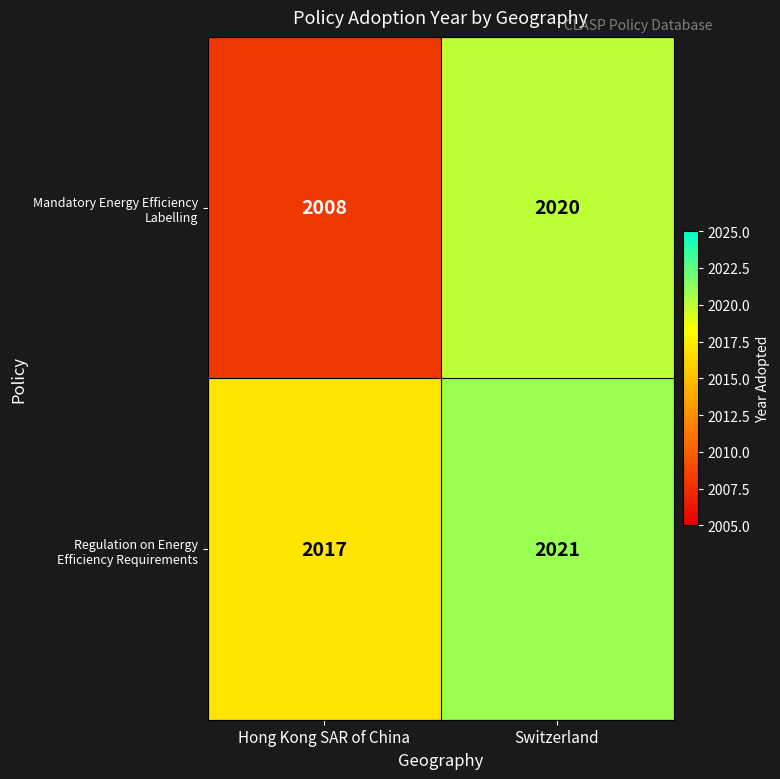

At which category does the chart reach its minimum across all series?

Hong Kong SAR of China